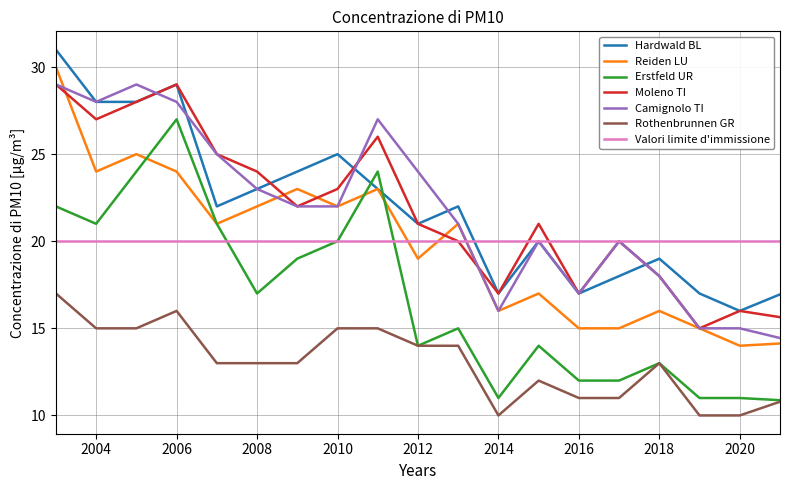

True or false: Reiden LU and Valori limite d'immissione intersect in this chart.

True